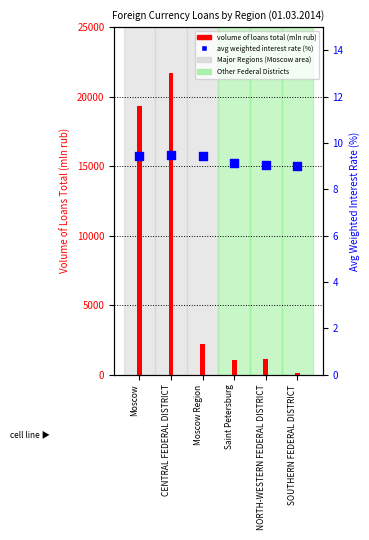

Which series reaches the maximum Y coordinate?

volume of loans total